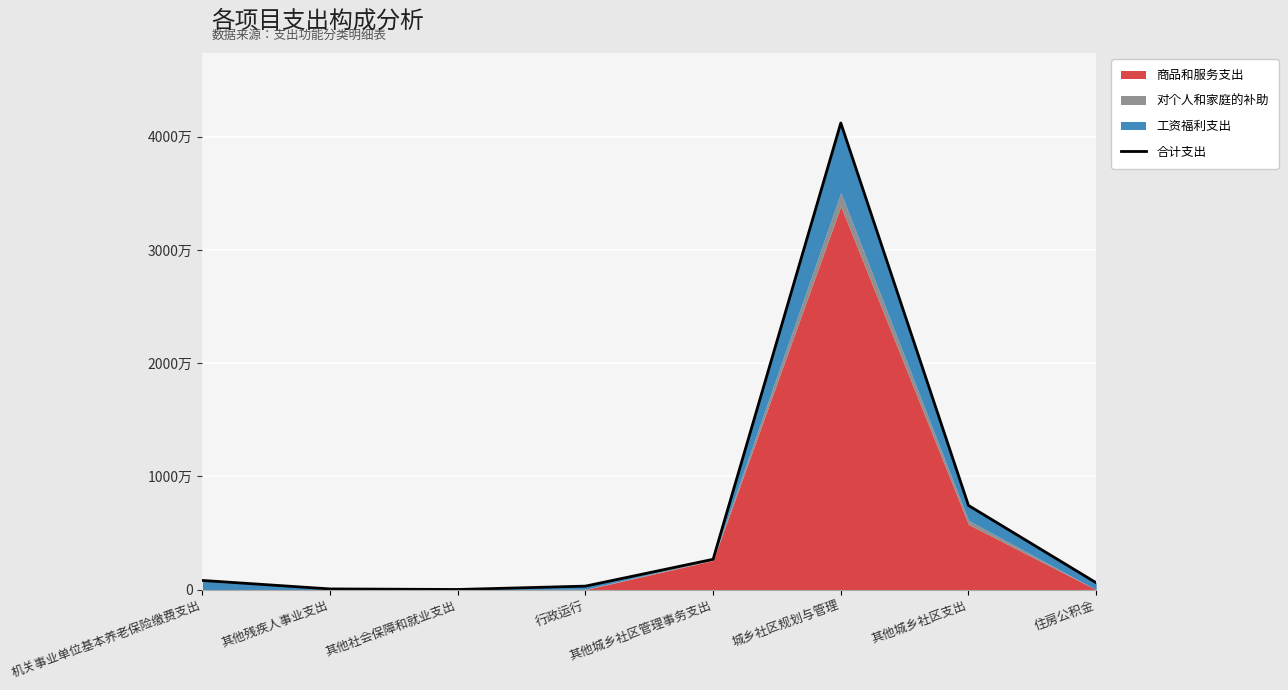

How many lines are shown in the chart?

1